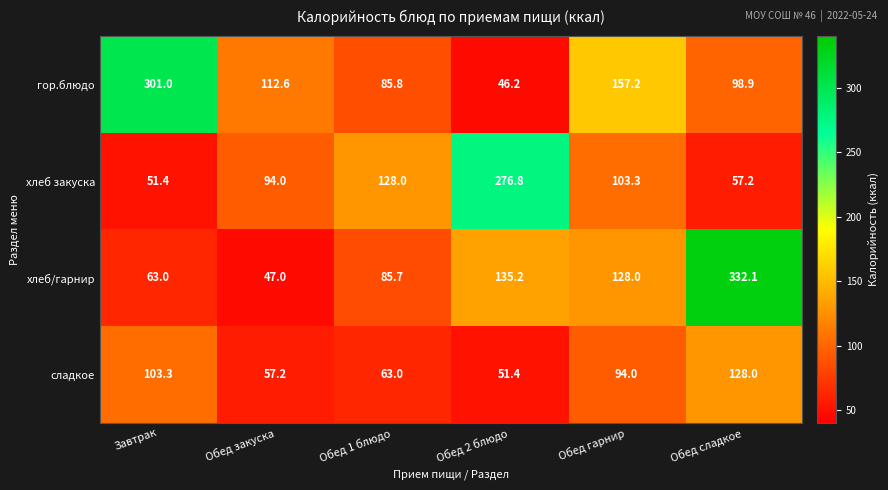

Which series has the widest spread of values?

хлеб/гарнир